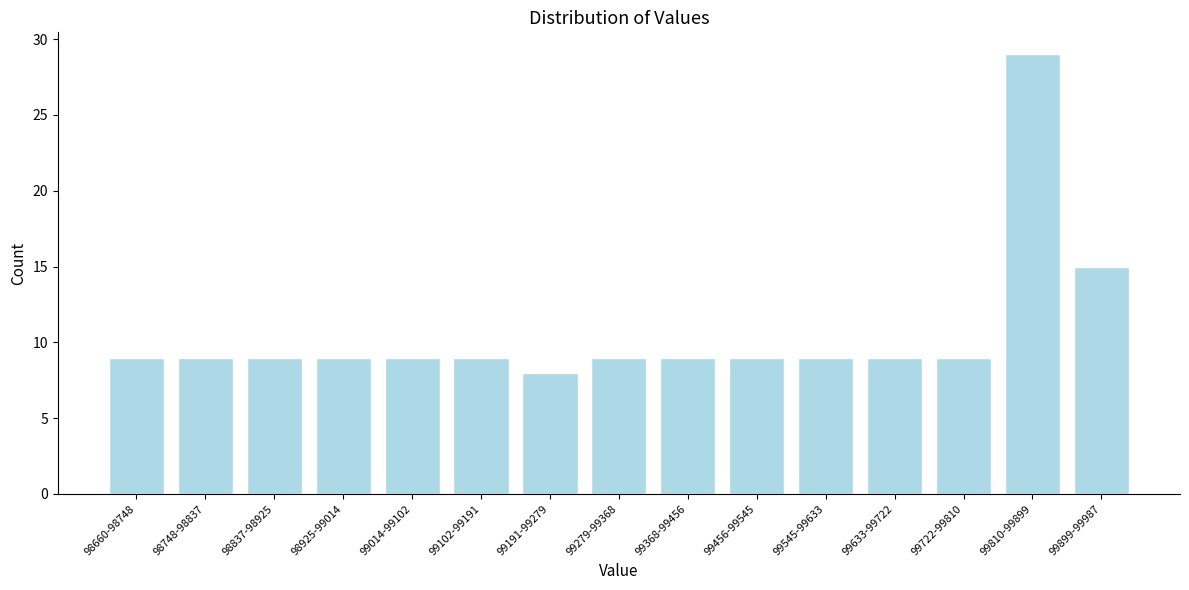

Reading left to right, extract all data points from this chart.

98660-98748=9	98748-98837=9	98837-98925=9	98925-99014=9	99014-99102=9	99102-99191=9	99191-99279=8	99279-99368=9	99368-99456=9	99456-99545=9	99545-99633=9	99633-99722=9	99722-99810=9	99810-99899=29	99899-99987=15